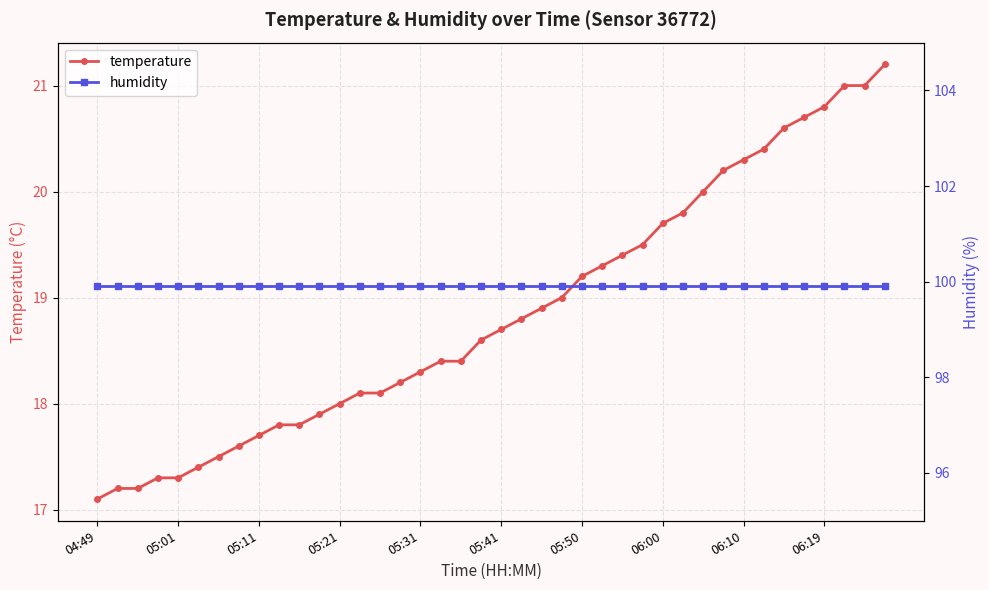

Which series has the widest spread of values?

temperature